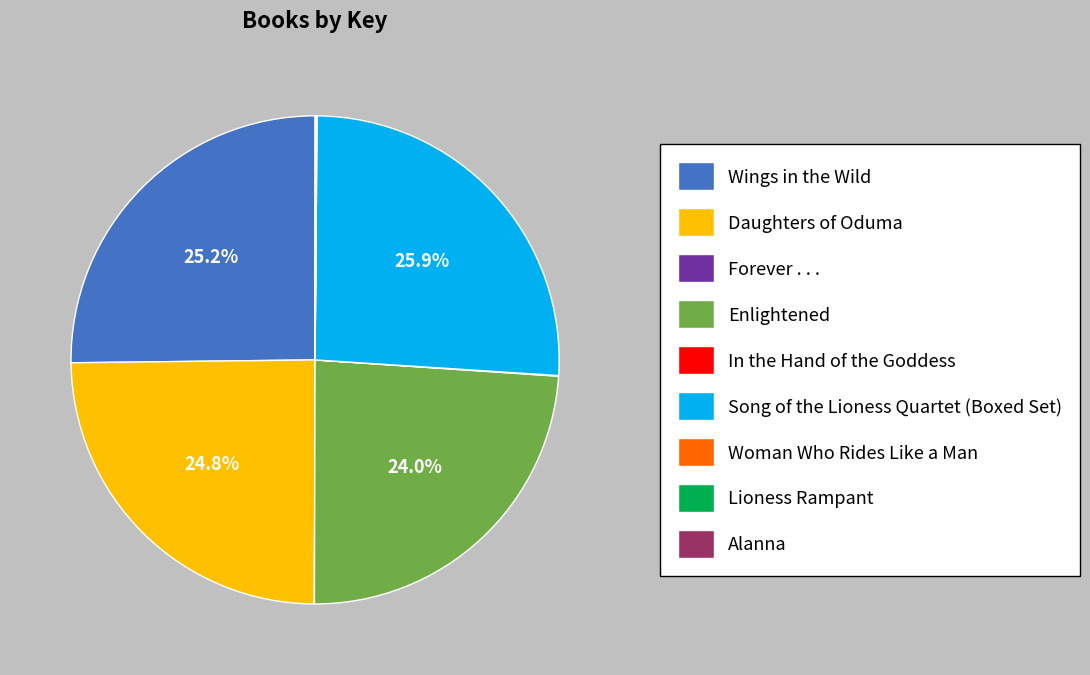

Does any single category account for the majority?

No